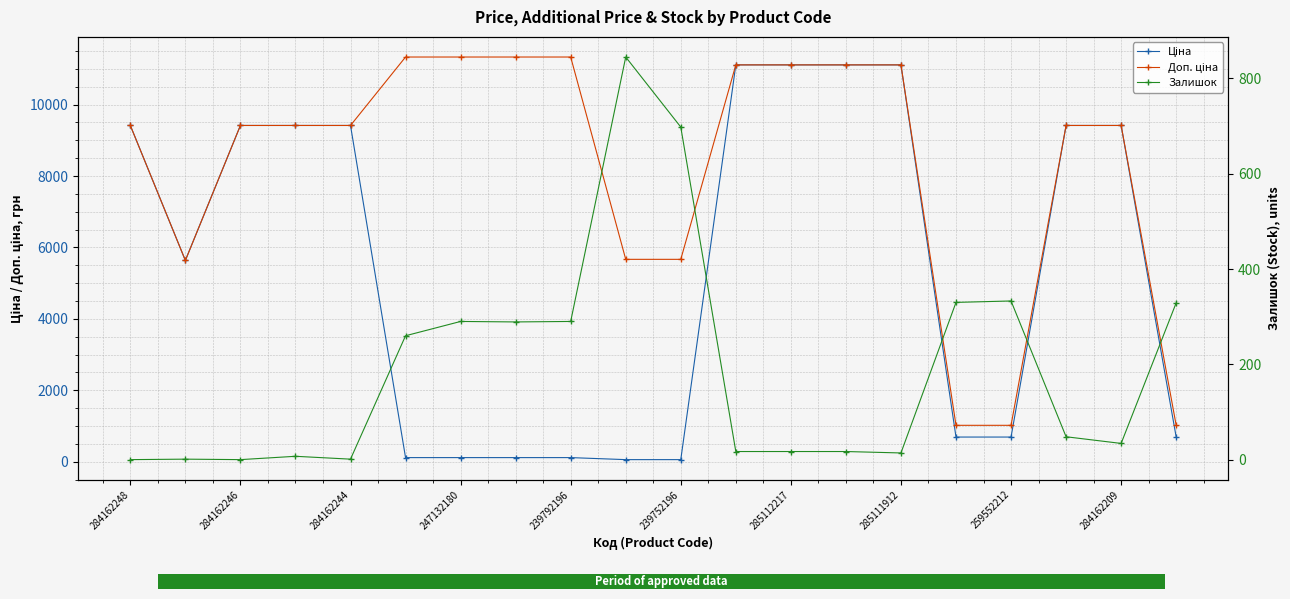

Reading left to right, list all the values displayed in this chart.

Ціна: 9416.9	5636.0	9416.9	9416.9	9416.9	113.3	113.3	113.3	113.3	56.7	56.7	11113.6	11113.6	11113.6	11113.6	689.1	689.1	9416.9	9416.9	689.1
Доп. ціна: 9416.9	5636.0	9416.9	9416.9	9416.9	11334.0	11334.0	11334.0	11334.0	5667.0	5667.0	11113.6	11113.6	11113.6	11113.6	1017.8	1017.8	9416.9	9416.9	1017.8
Залишок: 0.0	1.0	0.0	7.0	1.0	260.0	290.0	289.0	290.0	845.0	698.0	17.0	17.0	17.0	14.0	330.0	333.0	48.0	34.0	329.0